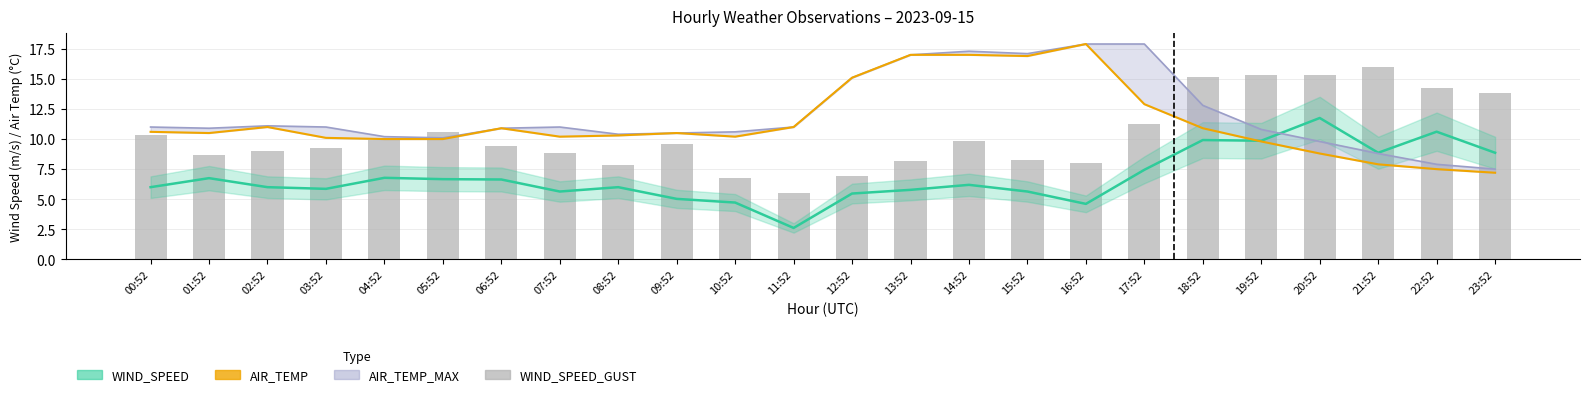

Reading left to right, transcribe all the data shown in this chart.

WIND_SPEED: 00:52=6.0	01:52=6.8	02:52=6.0	03:52=5.9	04:52=6.8	05:52=6.7	06:52=6.6	07:52=5.6	08:52=6.0	09:52=5.0	10:52=4.7	11:52=2.6	12:52=5.5	13:52=5.8	14:52=6.2	15:52=5.6	16:52=4.6	17:52=7.4	18:52=9.9	19:52=9.9	20:52=11.8	21:52=8.9	22:52=10.6	23:52=8.9
AIR_TEMP: 00:52=10.6	01:52=10.5	02:52=11.0	03:52=10.1	04:52=10.0	05:52=10.0	06:52=10.9	07:52=10.2	08:52=10.3	09:52=10.5	10:52=10.2	11:52=11.0	12:52=15.1	13:52=17.0	14:52=17.0	15:52=16.9	16:52=17.9	17:52=12.9	18:52=10.9	19:52=9.8	20:52=8.8	21:52=7.9	22:52=7.5	23:52=7.2
AIR_TEMP_MAX: 00:52=11.0	01:52=10.9	02:52=11.1	03:52=11.0	04:52=10.2	05:52=10.1	06:52=10.9	07:52=11.0	08:52=10.4	09:52=10.5	10:52=10.6	11:52=11.0	12:52=15.1	13:52=17.0	14:52=17.3	15:52=17.1	16:52=17.9	17:52=17.9	18:52=12.8	19:52=10.8	20:52=9.8	21:52=8.8	22:52=7.9	23:52=7.5
WIND_SPEED_GUST: 00:52=10.4	01:52=8.7	02:52=9.0	03:52=9.3	04:52=9.9	05:52=10.6	06:52=9.4	07:52=8.8	08:52=7.8	09:52=9.6	10:52=6.8	11:52=5.5	12:52=6.9	13:52=8.1	14:52=9.8	15:52=8.2	16:52=8.0	17:52=11.2	18:52=15.1	19:52=15.4	20:52=15.3	21:52=16.0	22:52=14.3	23:52=13.8